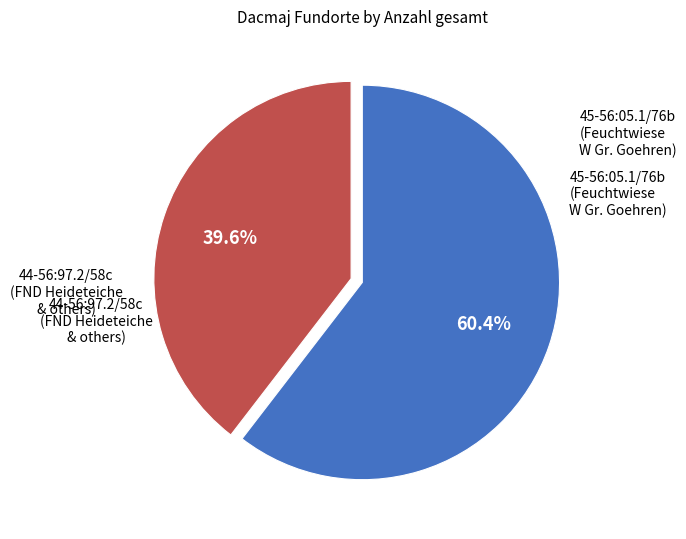

Is there a majority slice in this chart?

Yes